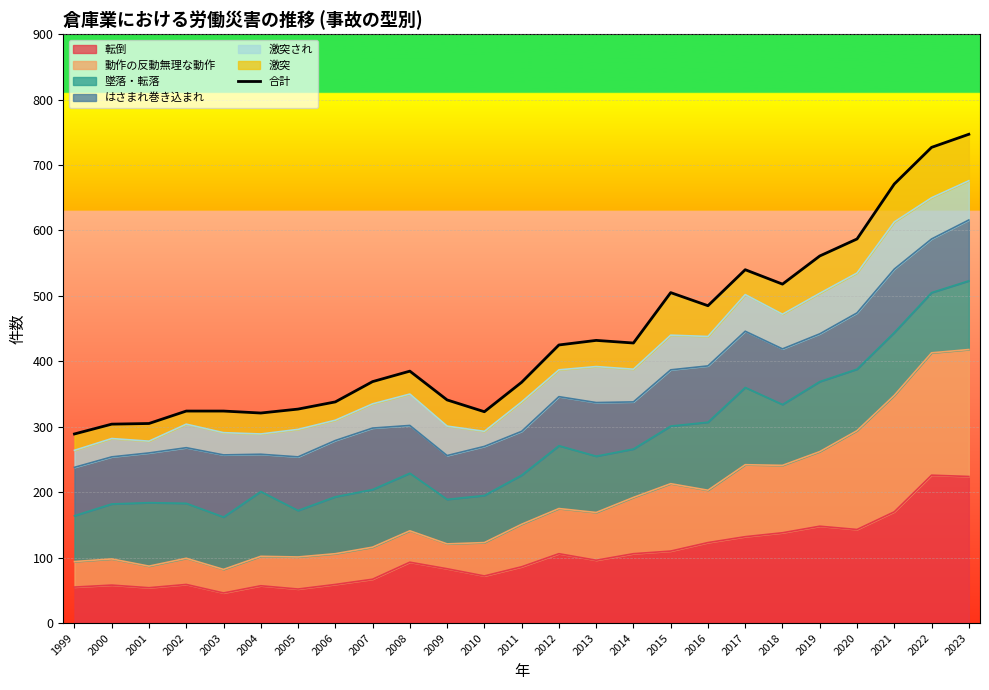

What is the difference between the second highest and minimum values?

438